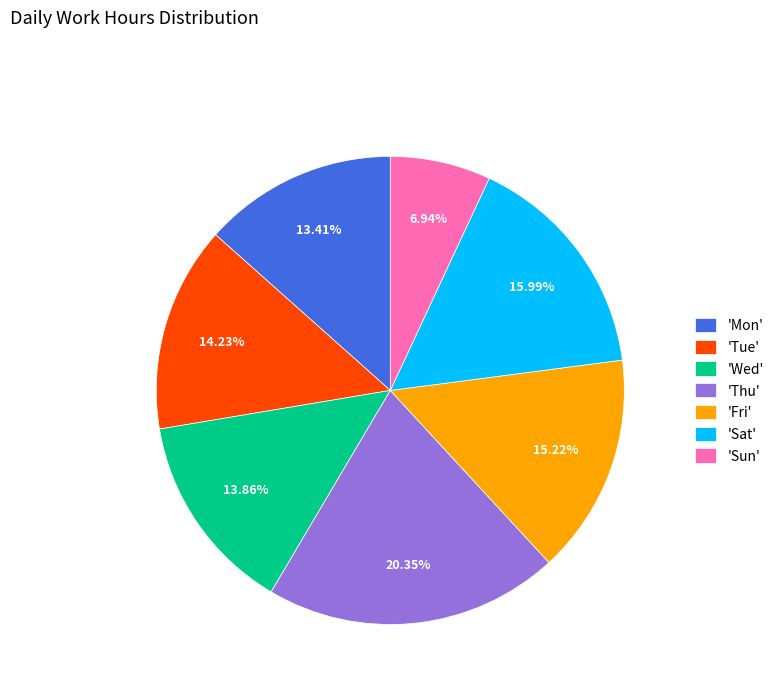

Which slice is the largest?

'Thu'